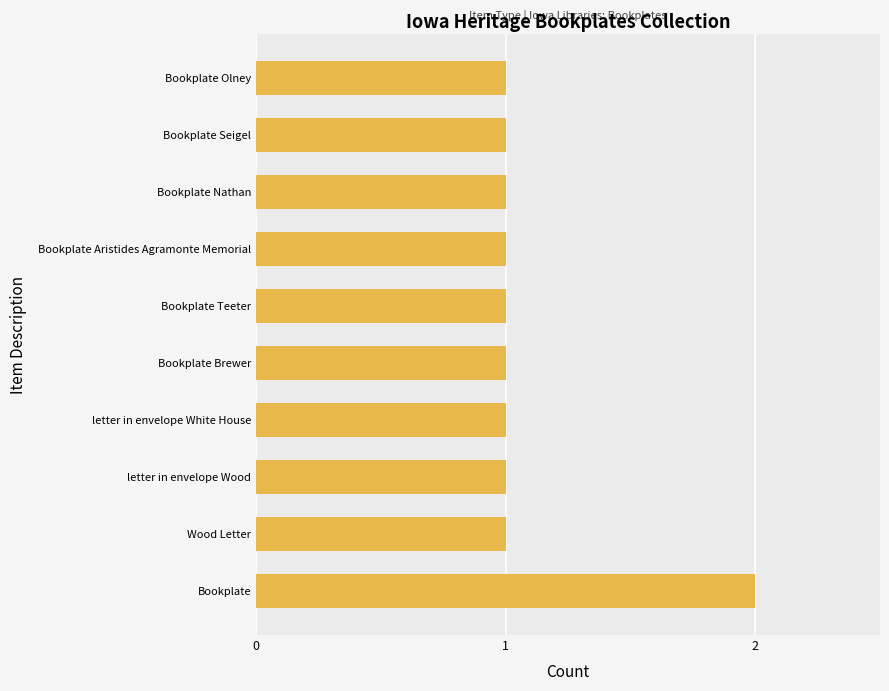

What is the sum of all values?

11